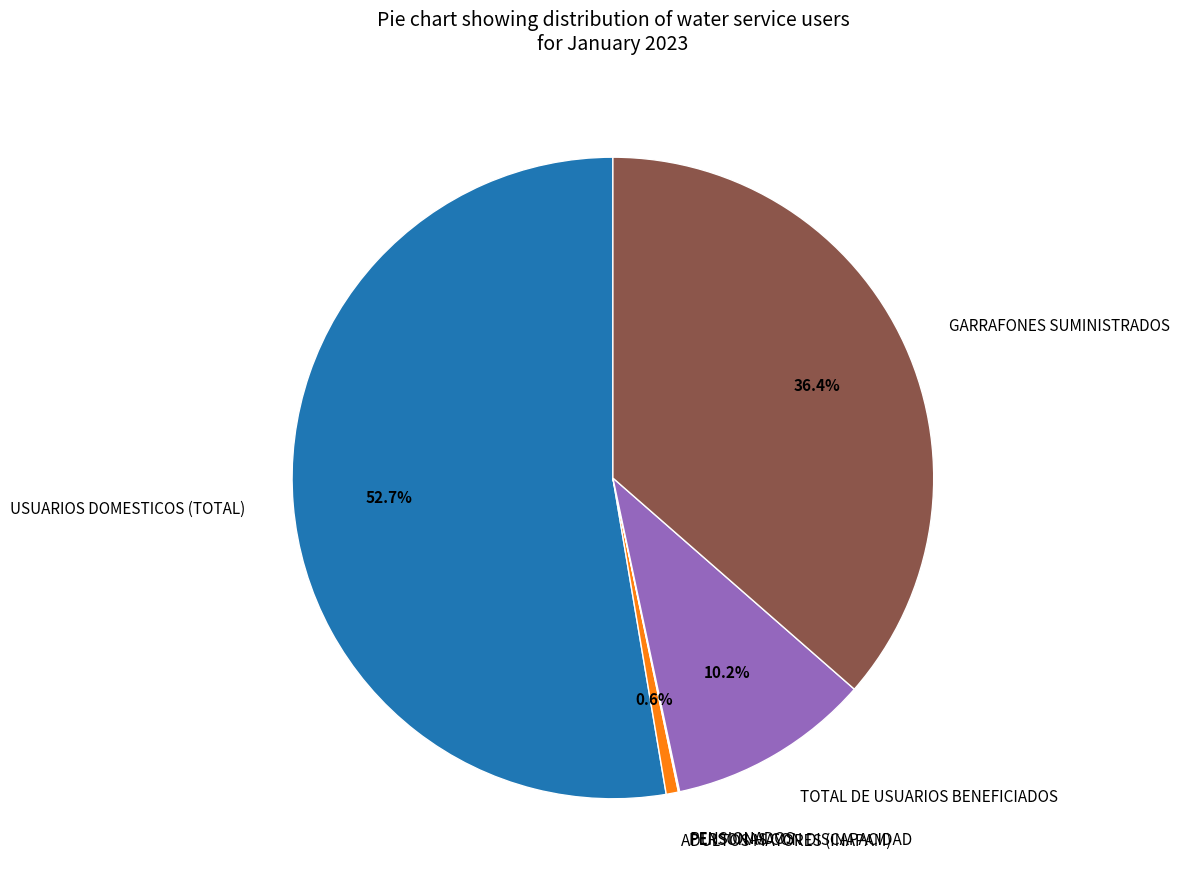

Which category has the biggest portion of the pie?

USUARIOS DOMESTICOS (TOTAL)